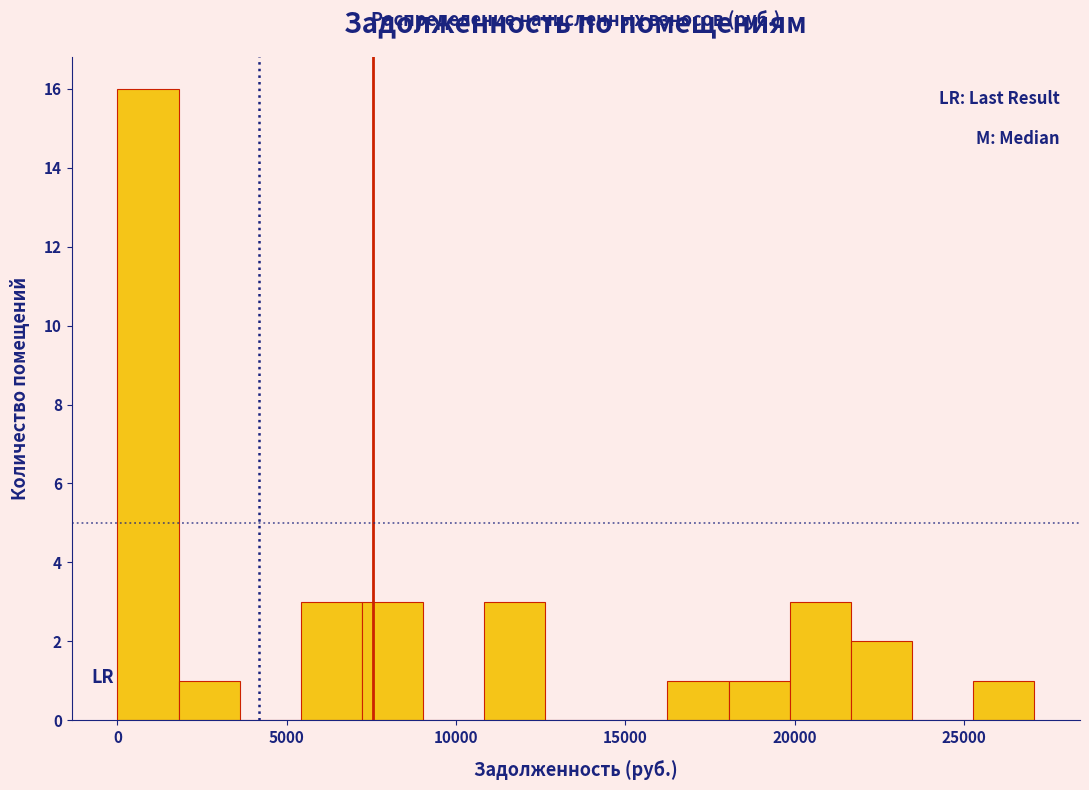

Around what value on the x-axis is the tallest bar? Give the approximate position of its centre, as read against the axis.

1000